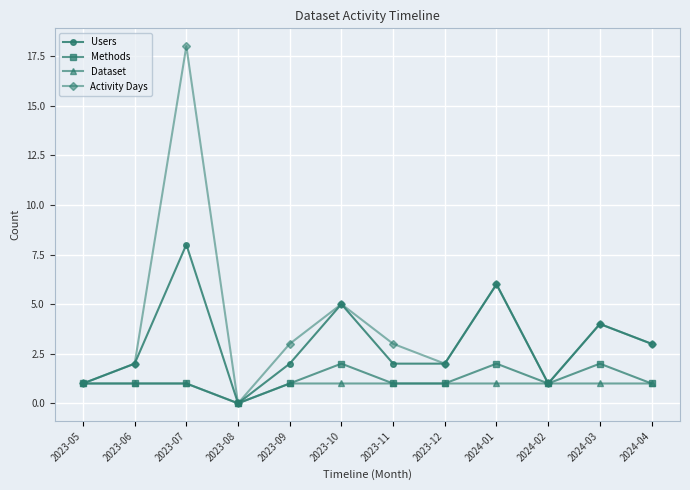

Which series has the widest spread of values?

Activity Days